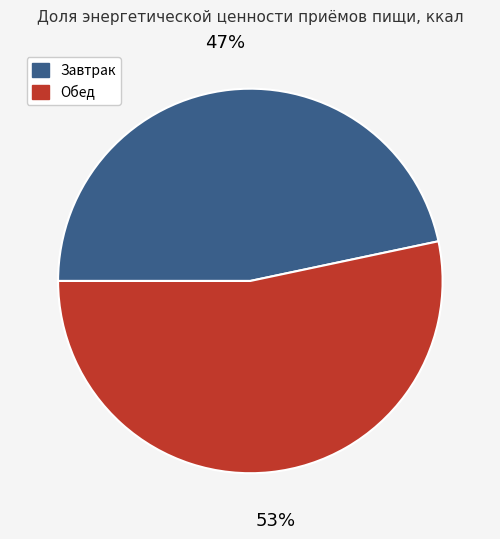

To the nearest percent, what is the average slice percentage?

50%